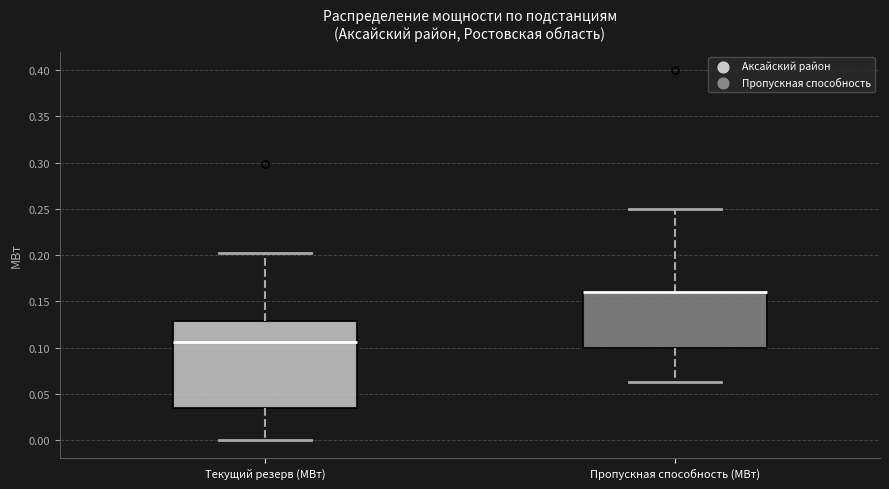

Reading left to right, transcribe this box plot: for each box, give where its median line is, the range the box spans, and where its two whiskers end, as read against the y-axis. The values are not printed on the chart, so give them approximately, as read against the axis.

Текущий резерв (МВт): median 0.105, box 0.035 to 0.130, whiskers 0.000 to 0.200
Пропускная способность (МВт): median 0.160 (drawn on the box's upper edge), box 0.100 to 0.160, whiskers 0.065 to 0.250